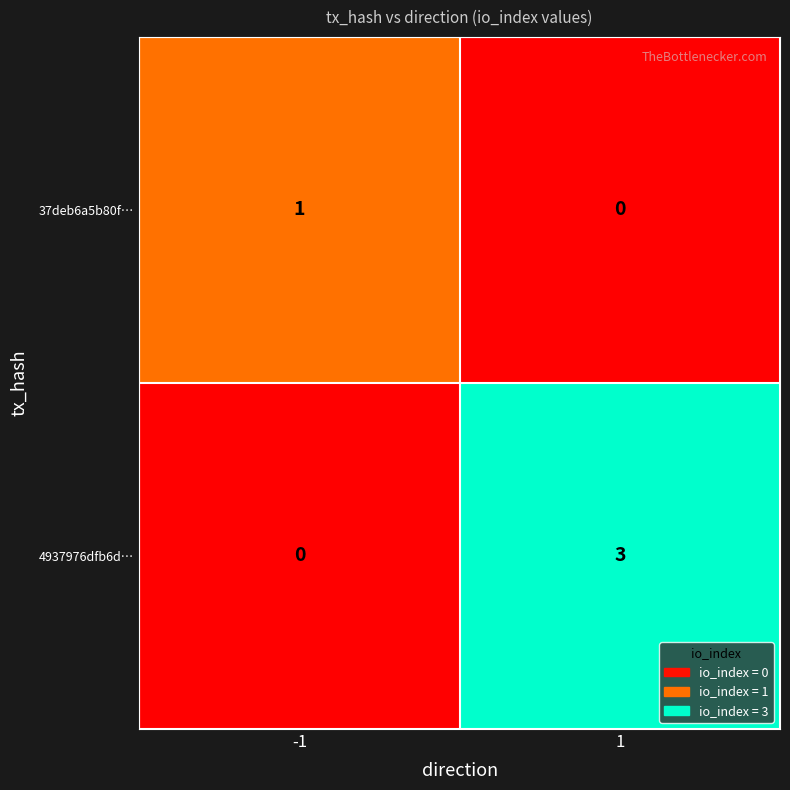

What is the total value across all series at 1?

3